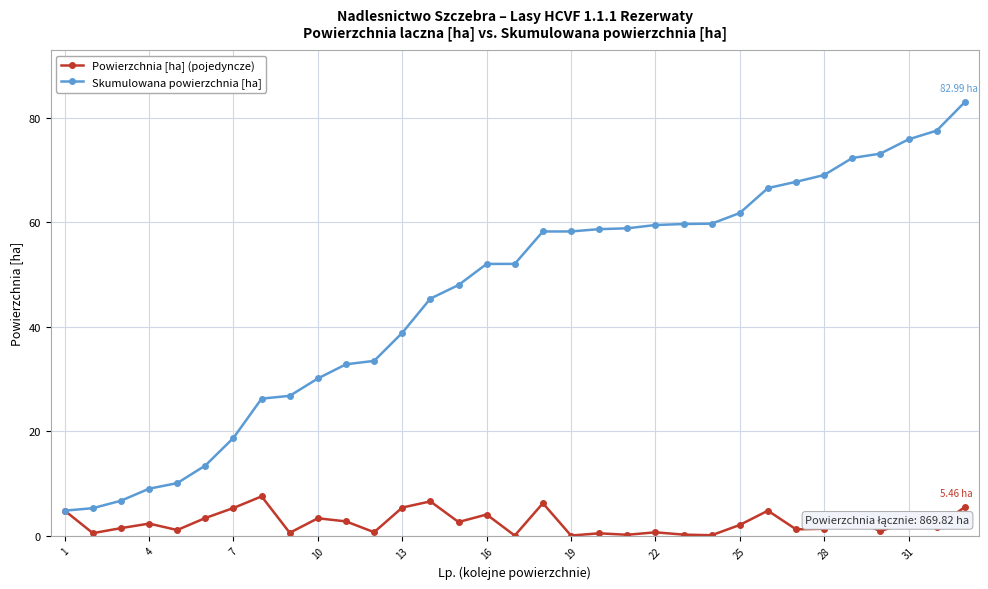

Does the chart have visible grid lines?

Yes